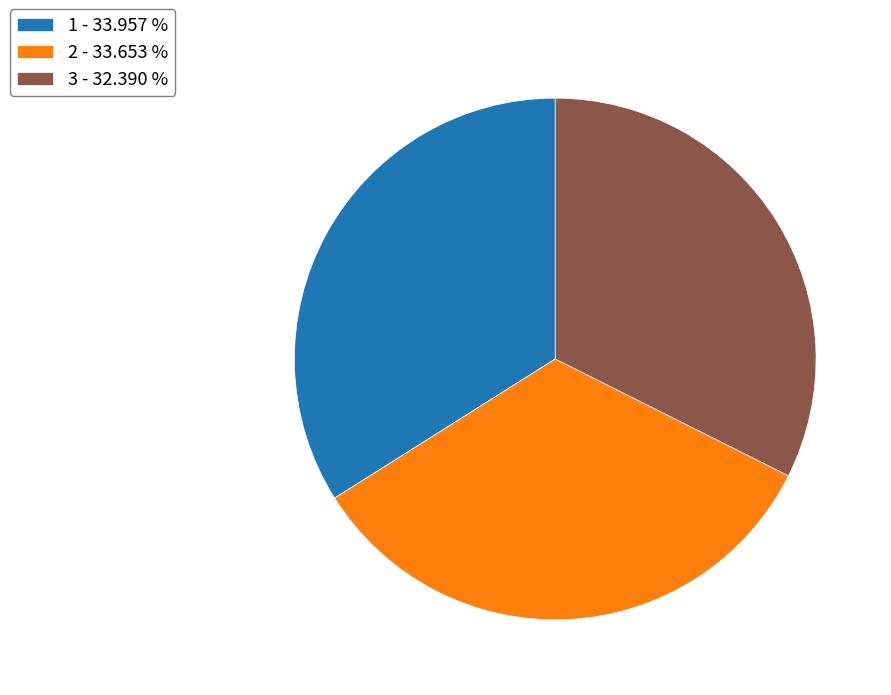

Do 3 - 32.390 % and 2 - 33.653 % together represent more than half of the pie?

Yes